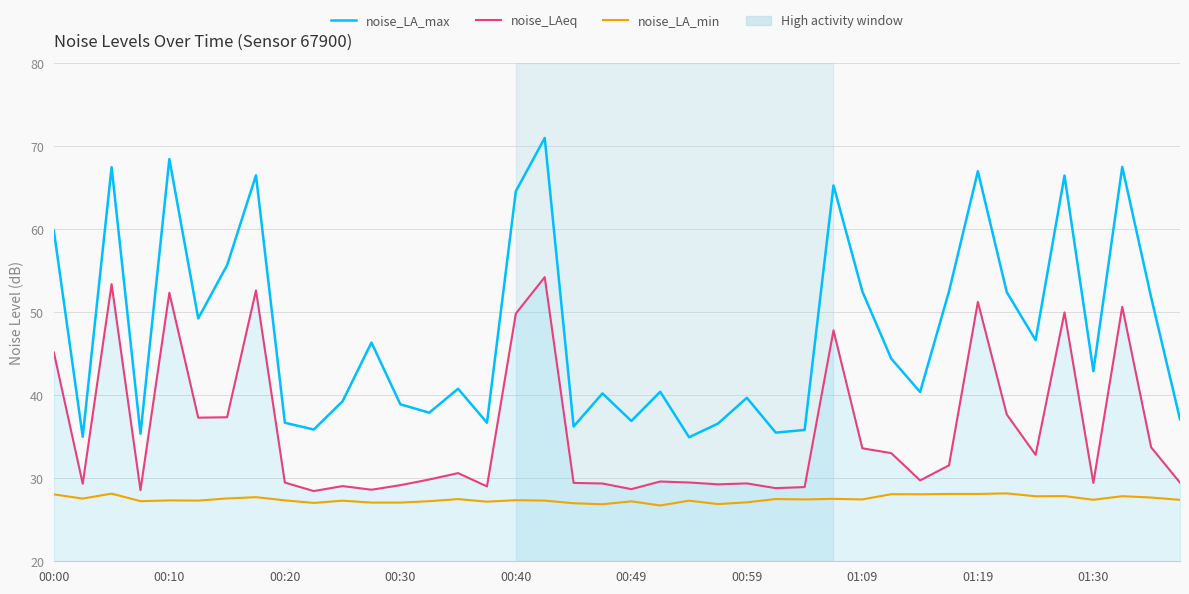

Does the chart display data point markers on the line(s)?

No